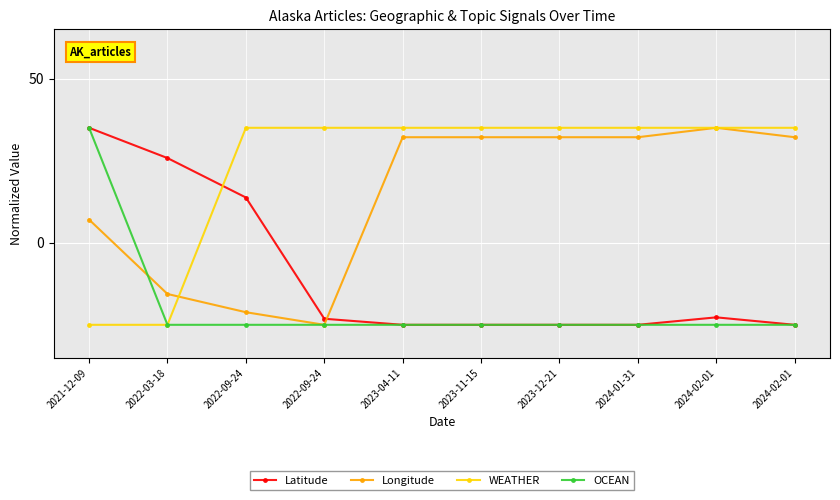

Is it true that WEATHER equals 35.0 at 2024-01-31?

True